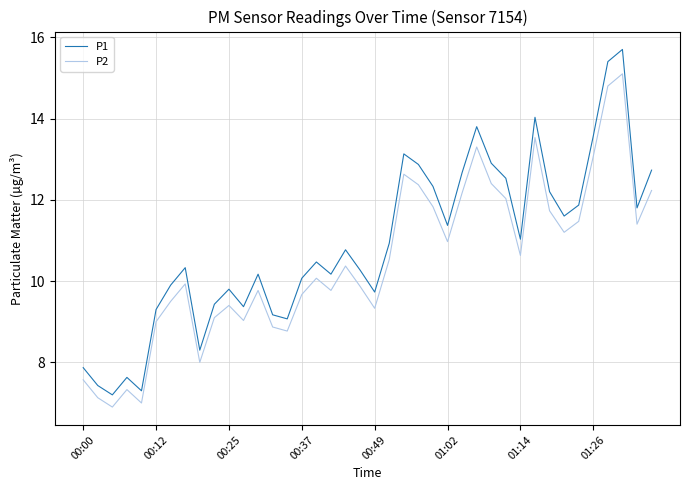

What are all the series names shown in the legend?

P1, P2